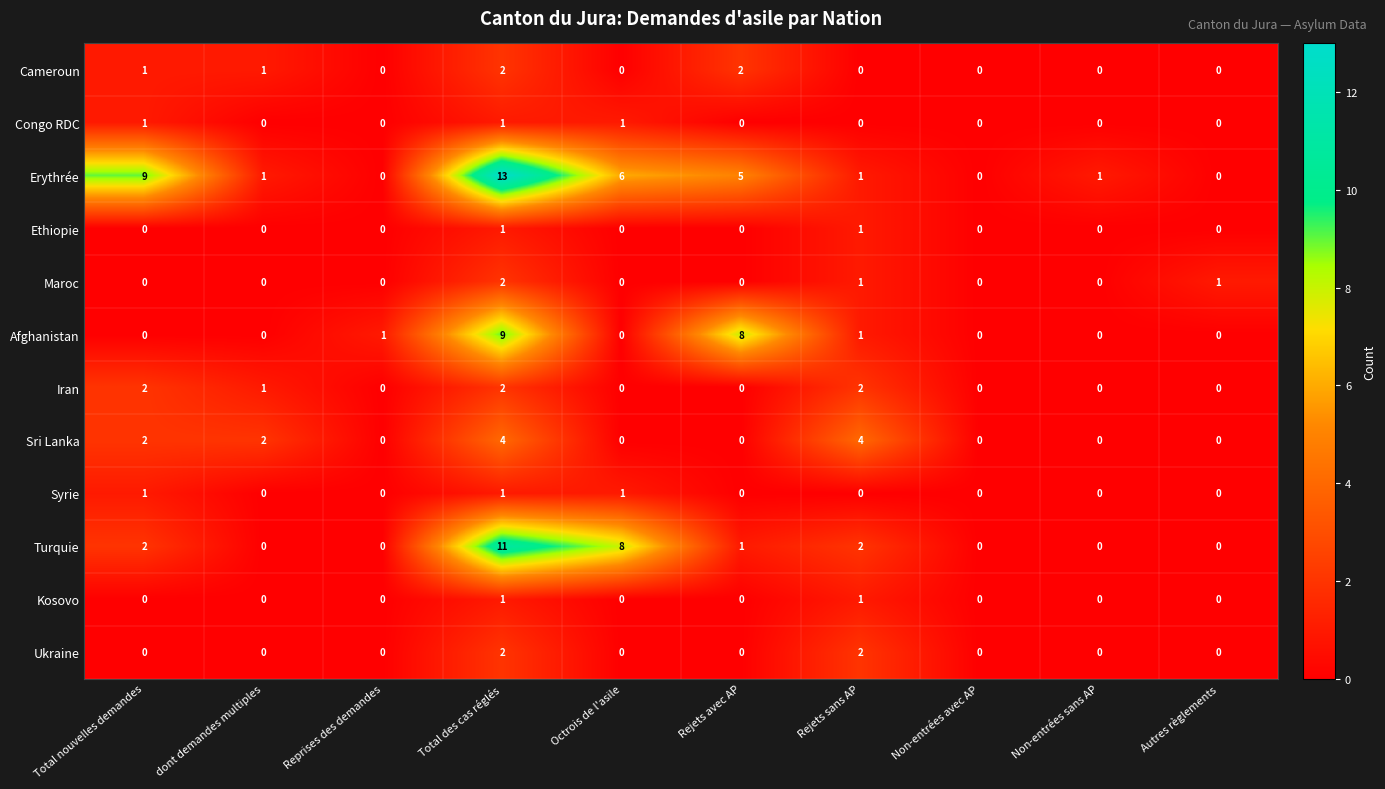

What is the sum of all Syrie values?

3